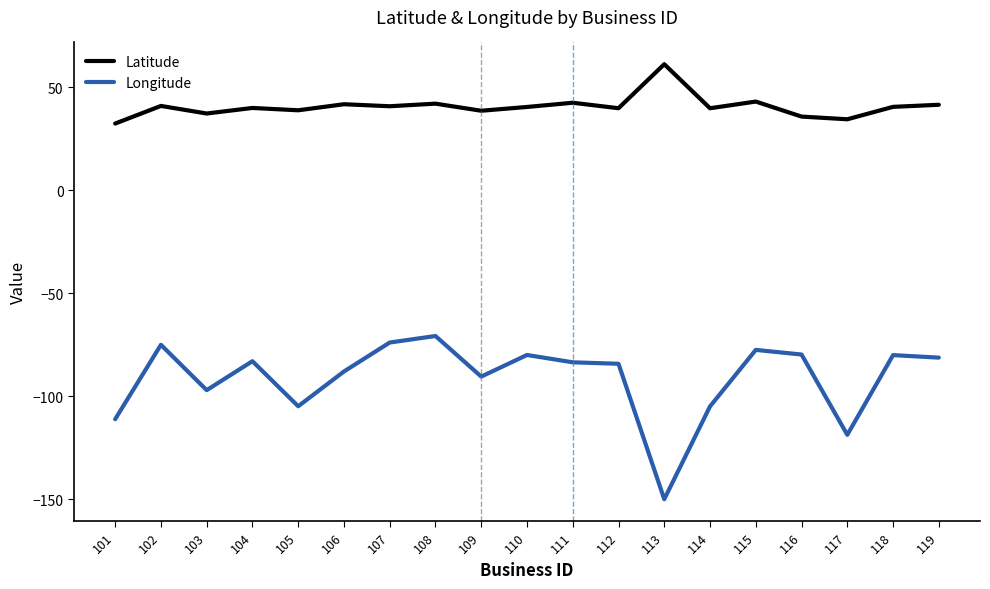

What is the approximate value of Longitude at 119?

-81.2